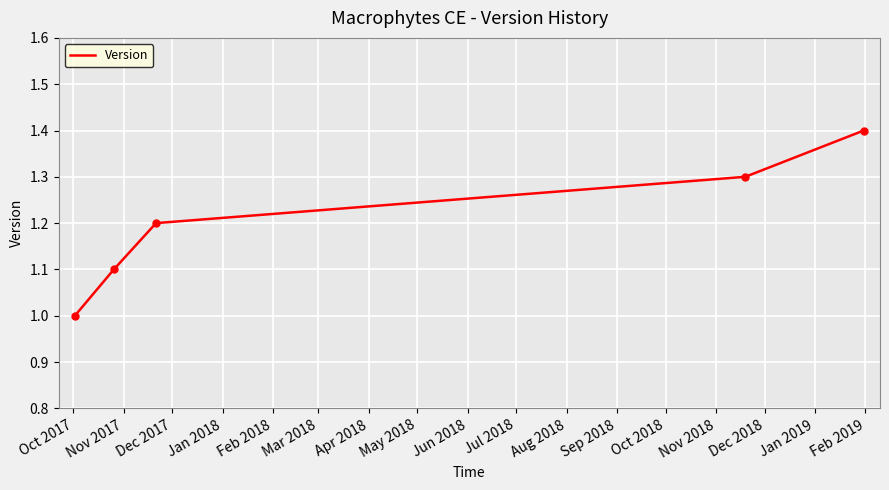

True or false: there are more than 0 points higher than both neighbors.

False